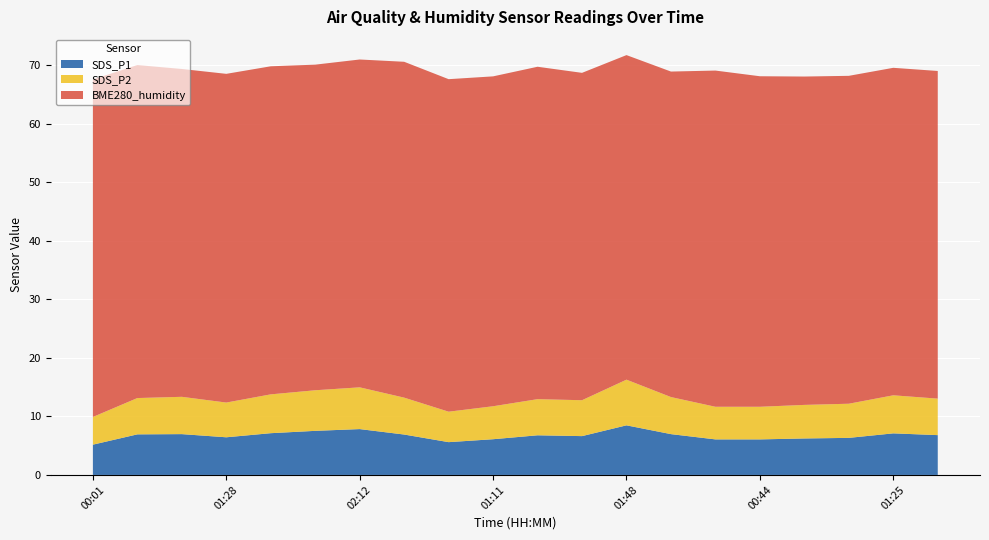

Reading right to left, transcribe all the data shown in this chart.

SDS_P1: 01:35=6.8	01:25=7.1	01:15=6.3	01:05=6.2	00:44=6.1	00:08=6.1	02:02=7.0	01:48=8.5	01:38=6.6	01:21=6.8	01:11=6.1	00:51=5.6	00:38=6.9	02:12=7.8	02:08=7.5	01:58=7.1	01:28=6.4	00:58=7.0	00:28=6.9	00:01=5.2
SDS_P2: 01:35=6.2	01:25=6.5	01:15=5.8	01:05=5.7	00:44=5.6	00:08=5.6	02:02=6.3	01:48=7.8	01:38=6.1	01:21=6.2	01:11=5.6	00:51=5.2	00:38=6.3	02:12=7.1	02:08=6.9	01:58=6.6	01:28=5.9	00:58=6.4	00:28=6.2	00:01=4.7
BME280_humidity: 01:35=56.0	01:25=55.9	01:15=56.0	01:05=56.1	00:44=56.4	00:08=57.4	02:02=55.6	01:48=55.4	01:38=55.9	01:21=56.8	01:11=56.3	00:51=56.8	00:38=57.4	02:12=56.0	02:08=55.6	01:58=56.0	01:28=56.1	00:58=56.0	00:28=56.9	00:01=57.6